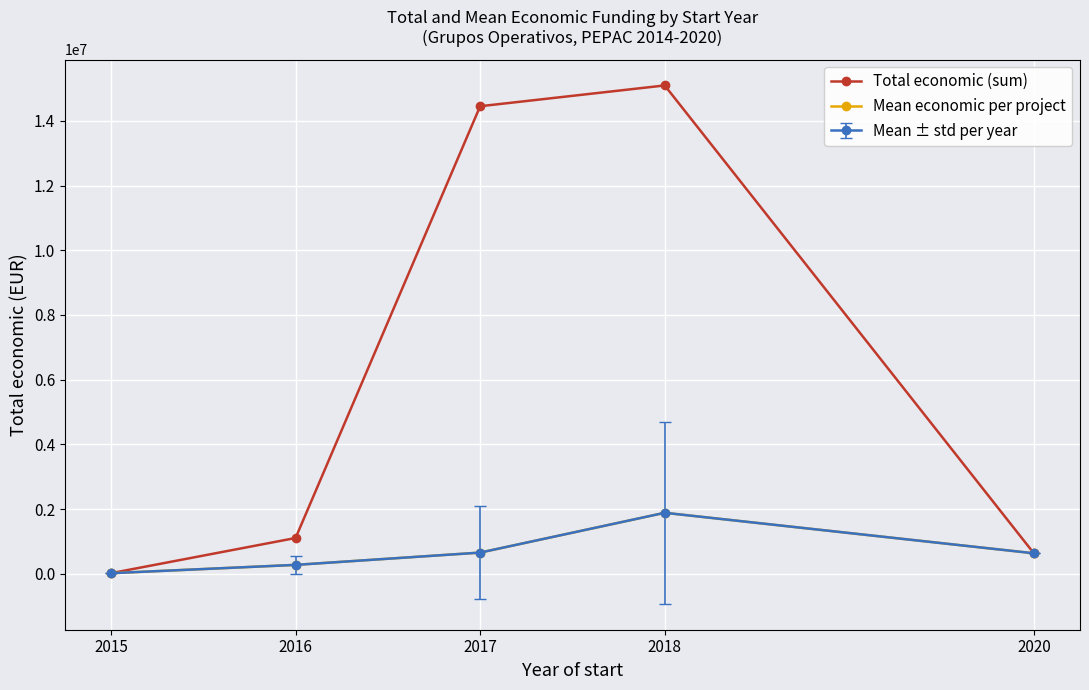

True or false: Total economic (sum) and Mean economic per project intersect in this chart.

False